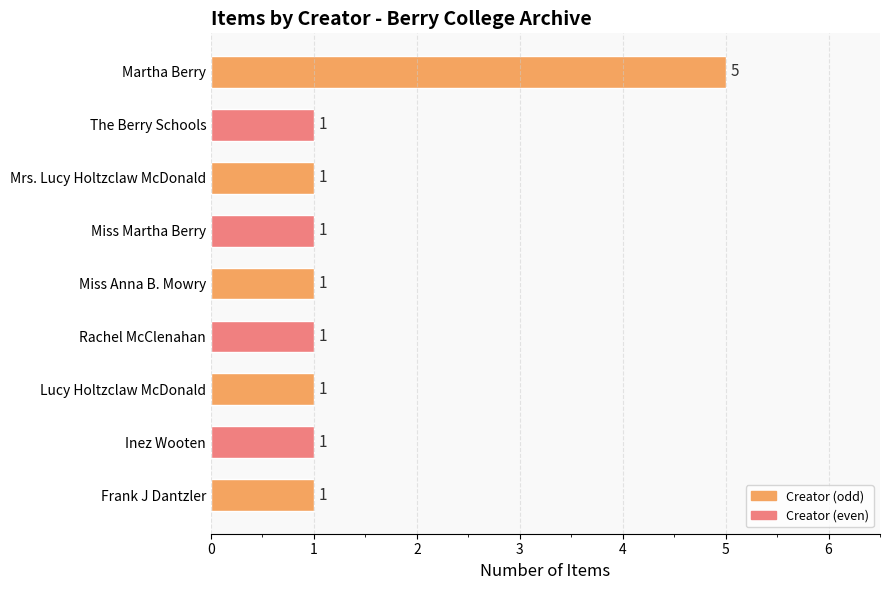

What is the label of the 7th bar from the top?

Lucy Holtzclaw McDonald